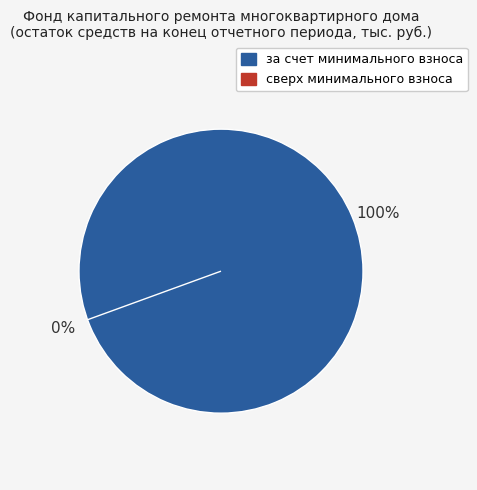

To the nearest percent, what portion does за счет минимального взноса represent?

100%